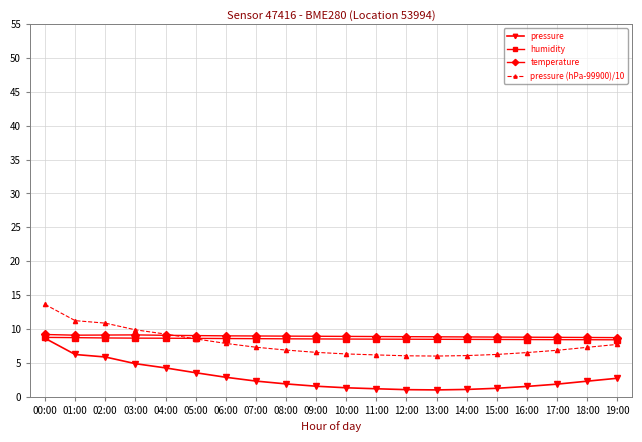

At which category is the sum across all series the highest?

00:00